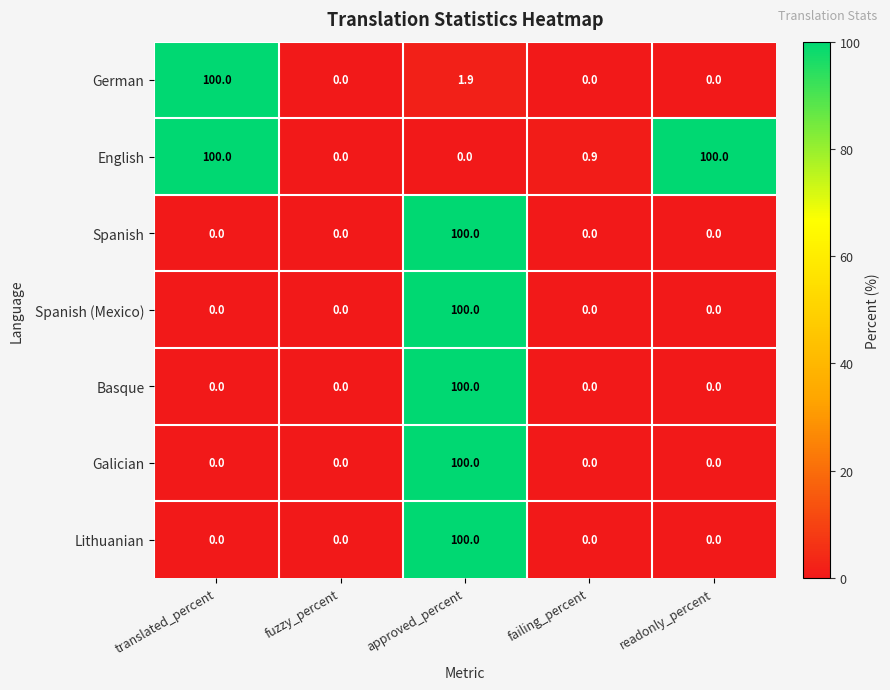

What is the difference between the maximum and minimum values in the English series?

100.0